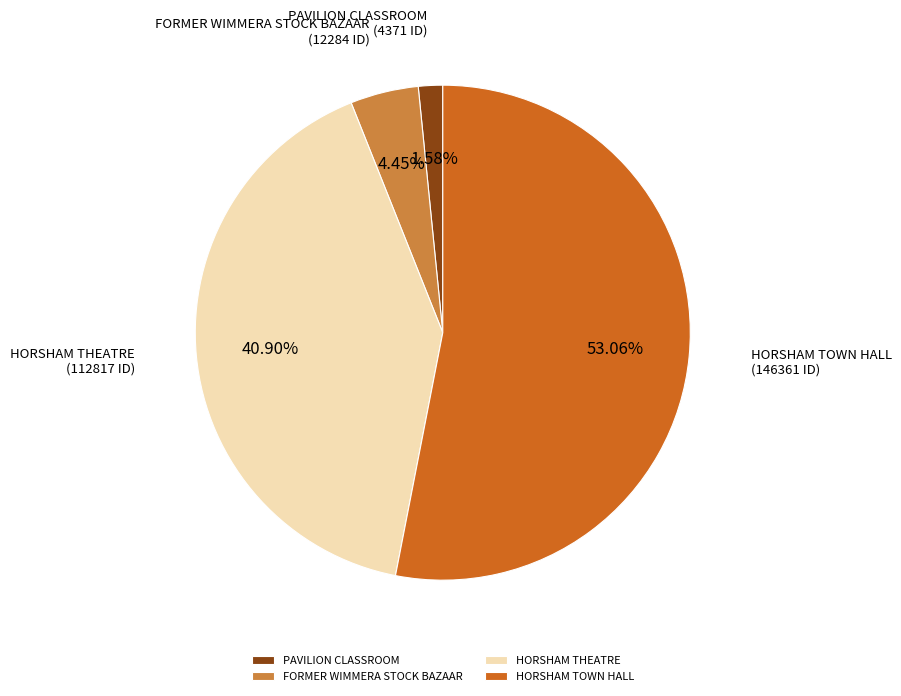

How many slices are in this pie chart?

4